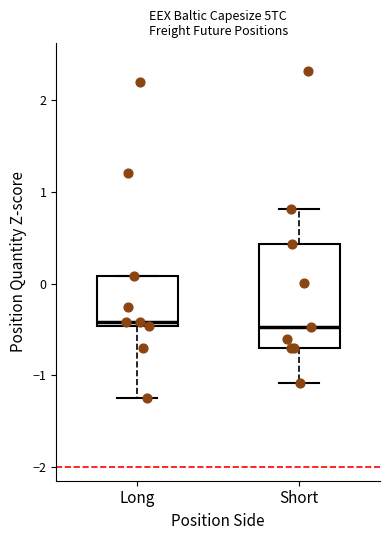

Reading left to right, read every box against the y-axis: the position of its median line, the range the box covers, and the ends of its whiskers. The values are not printed on the chart, so give them approximately, as read against the axis.

Long: median -0.4, box -0.5 to 0.1, whiskers -1.2 to 0.1
Short: median -0.5, box -0.7 to 0.4, whiskers -1.1 to 0.8